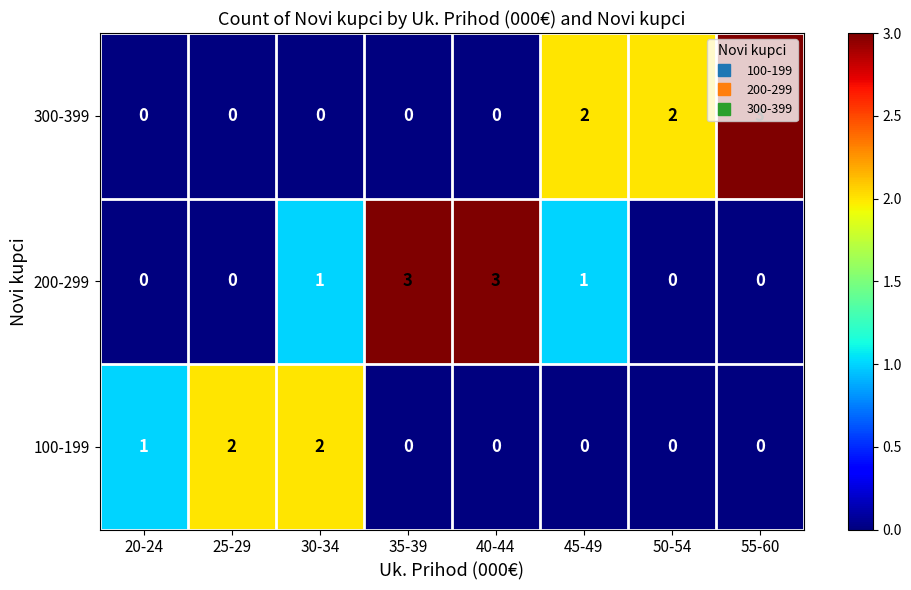

Which series changed the most between 20-24 and 35-39?

200-299